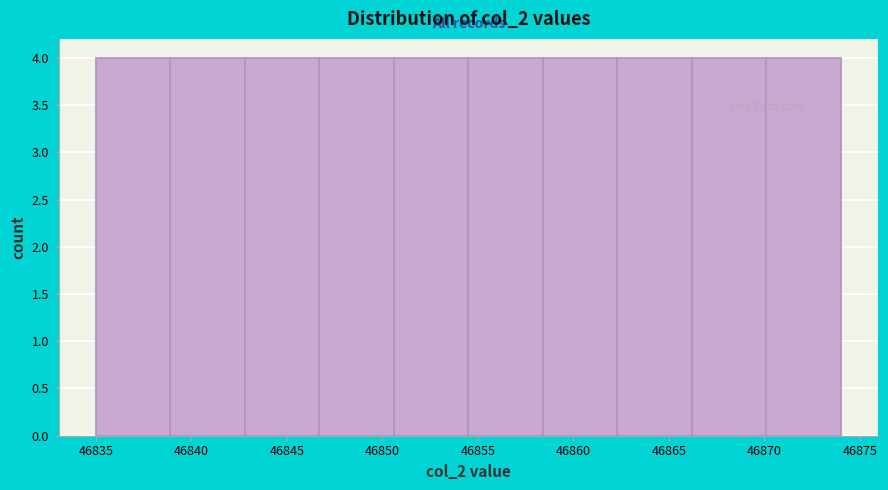

Reading left to right, list every bar in this chart as the range it spans on the x-axis followed by its height. Neither the bar edges nor the heights are printed on the chart, so give them approximately, as read against the axes.

46835.0 to 46838.9: 4
46838.9 to 46842.8: 4
46842.8 to 46846.7: 4
46846.7 to 46850.6: 4
46850.6 to 46854.5: 4
46854.5 to 46858.4: 4
46858.4 to 46862.3: 4
46862.3 to 46866.2: 4
46866.2 to 46870.1: 4
46870.1 to 46874.0: 4